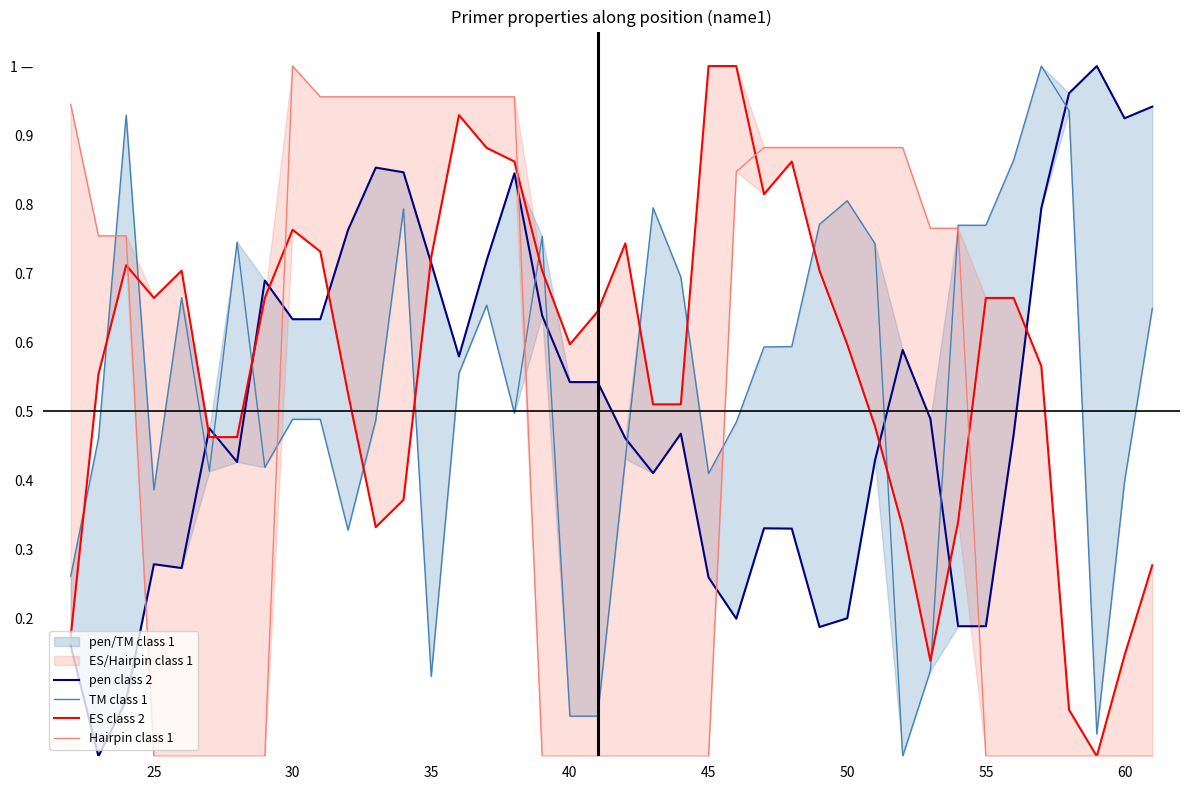

At how many categories does at least one series exceed 0?

40